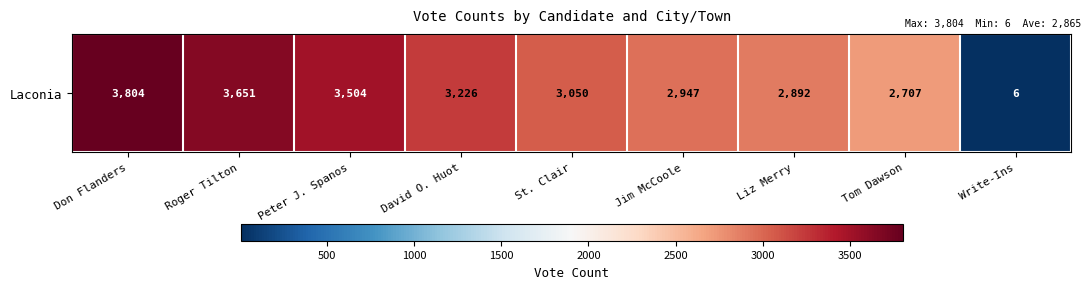

Is it true that the value at Roger Tilton is 5171?

False